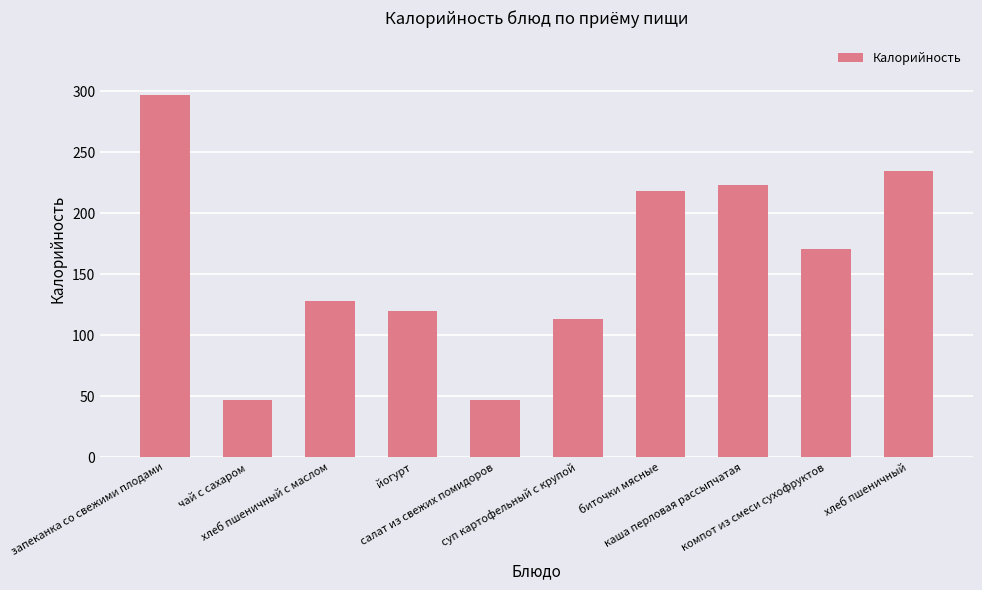

The value at йогурт is 120.0. True or false?

True